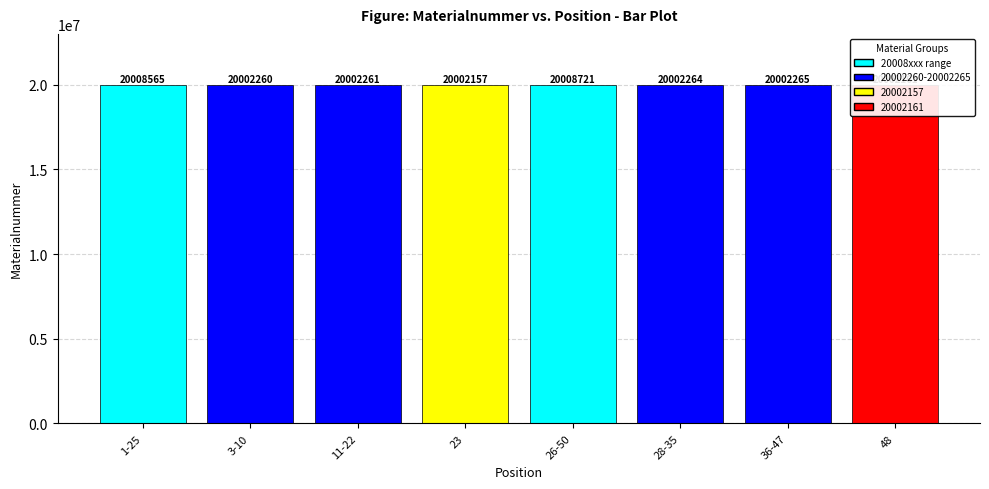

At which category does the chart reach its minimum across all series?

23